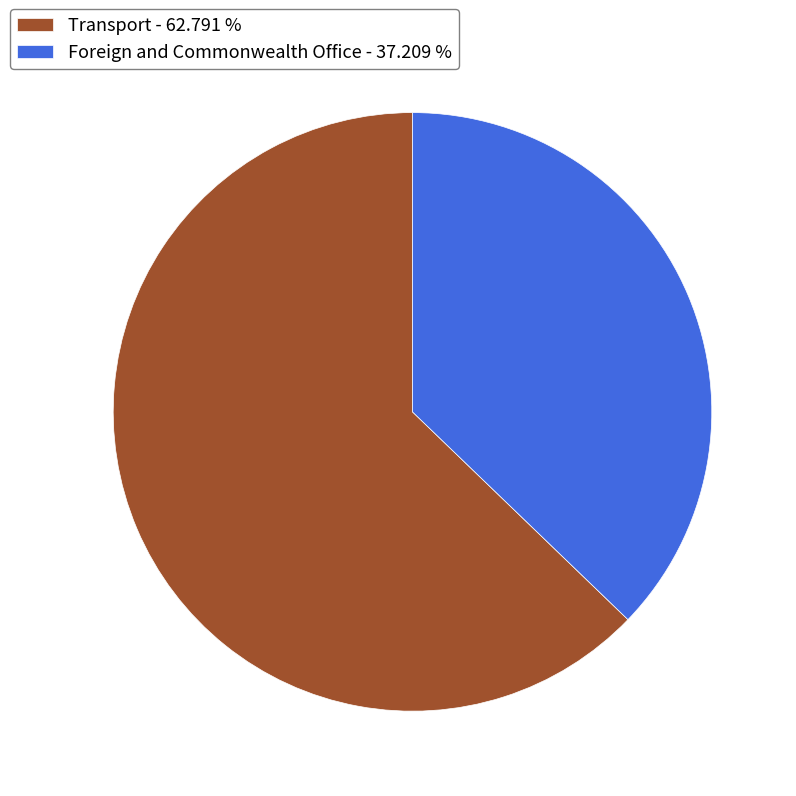

Which slice represents more than half of the pie?

Transport